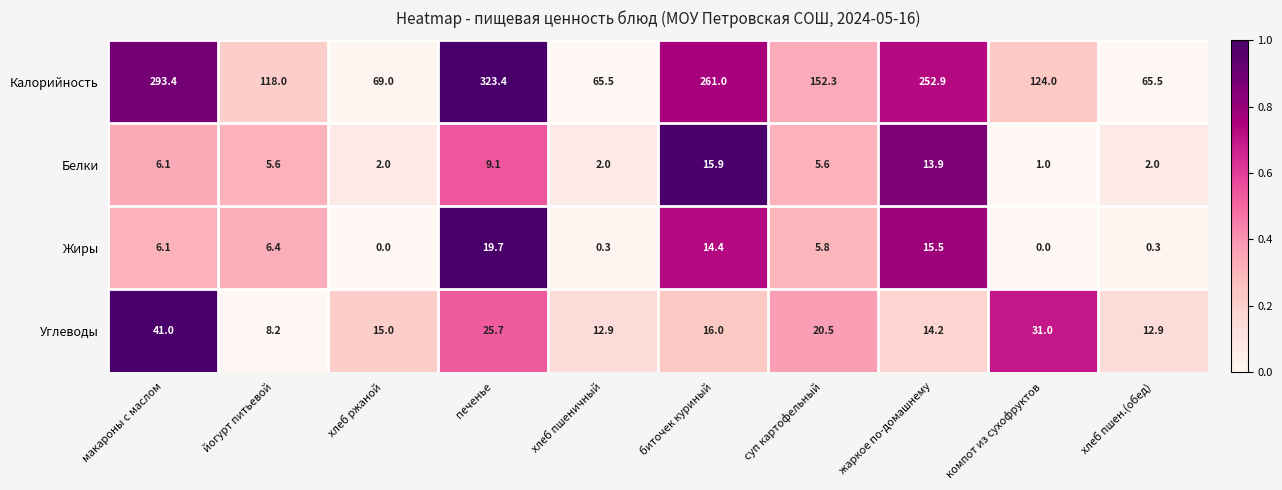

What is the difference between the maximum and second lowest values in the Жиры series?

19.7